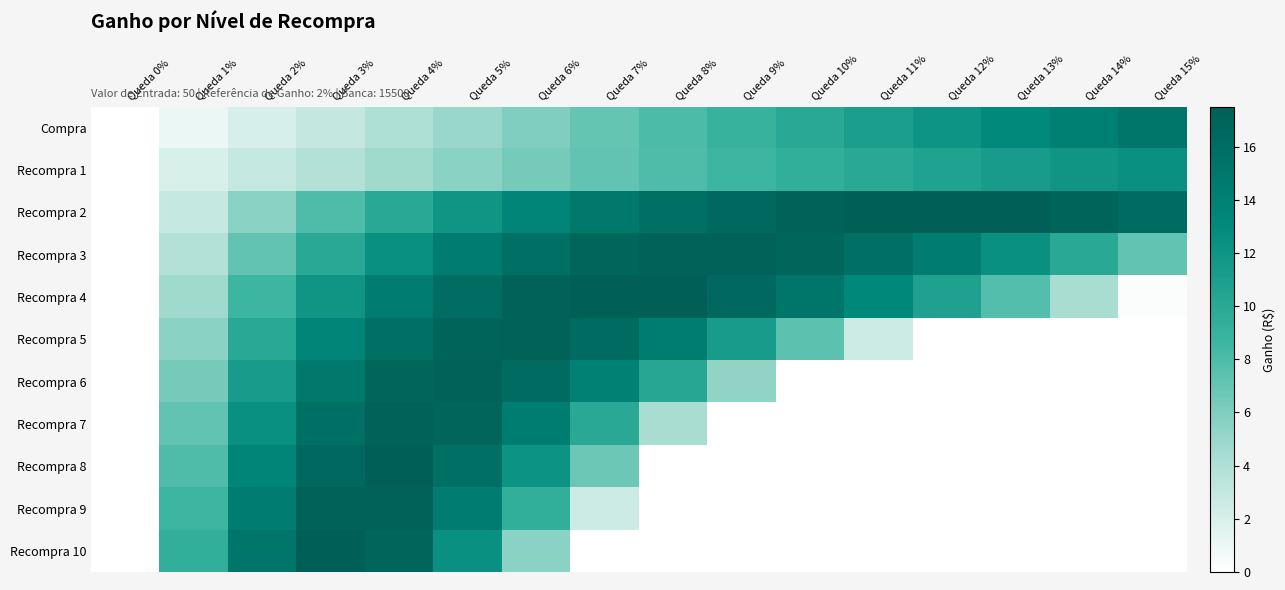

At how many categories does at least one series exceed 12?

14